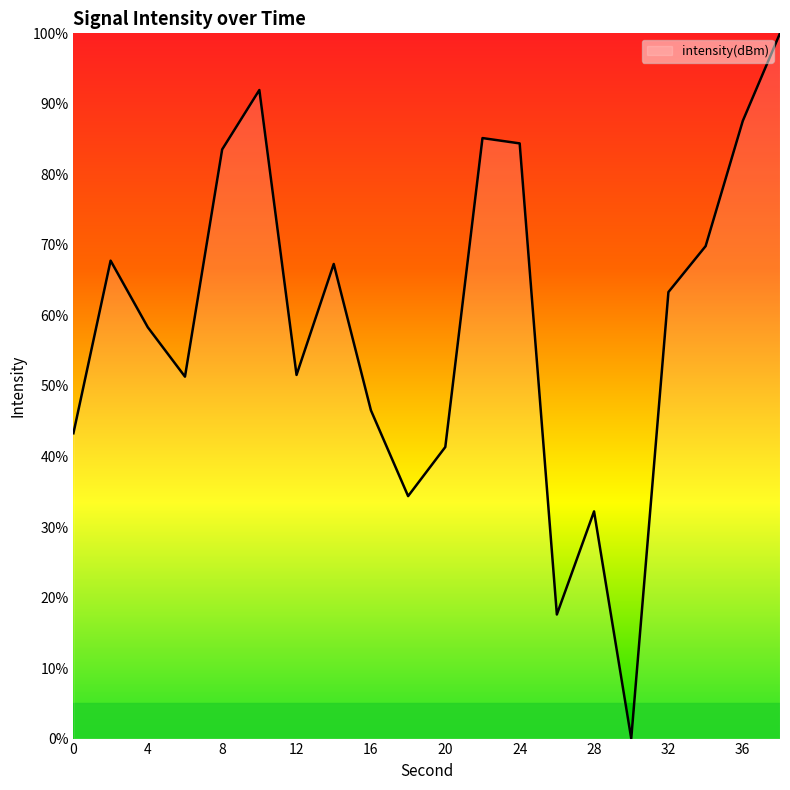

What is the difference between the maximum and minimum values?

100.0